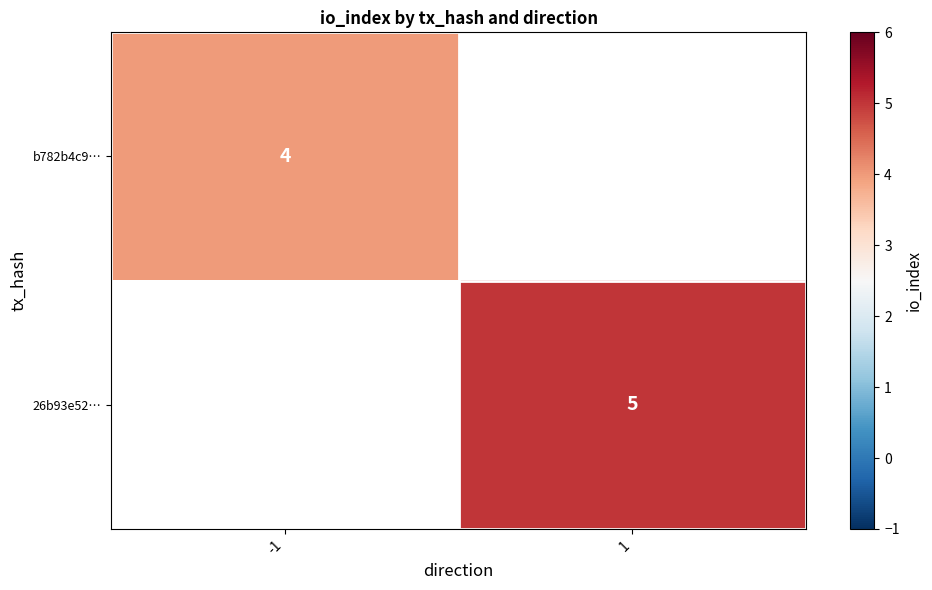

Which has a higher value, -1 or 1?

1